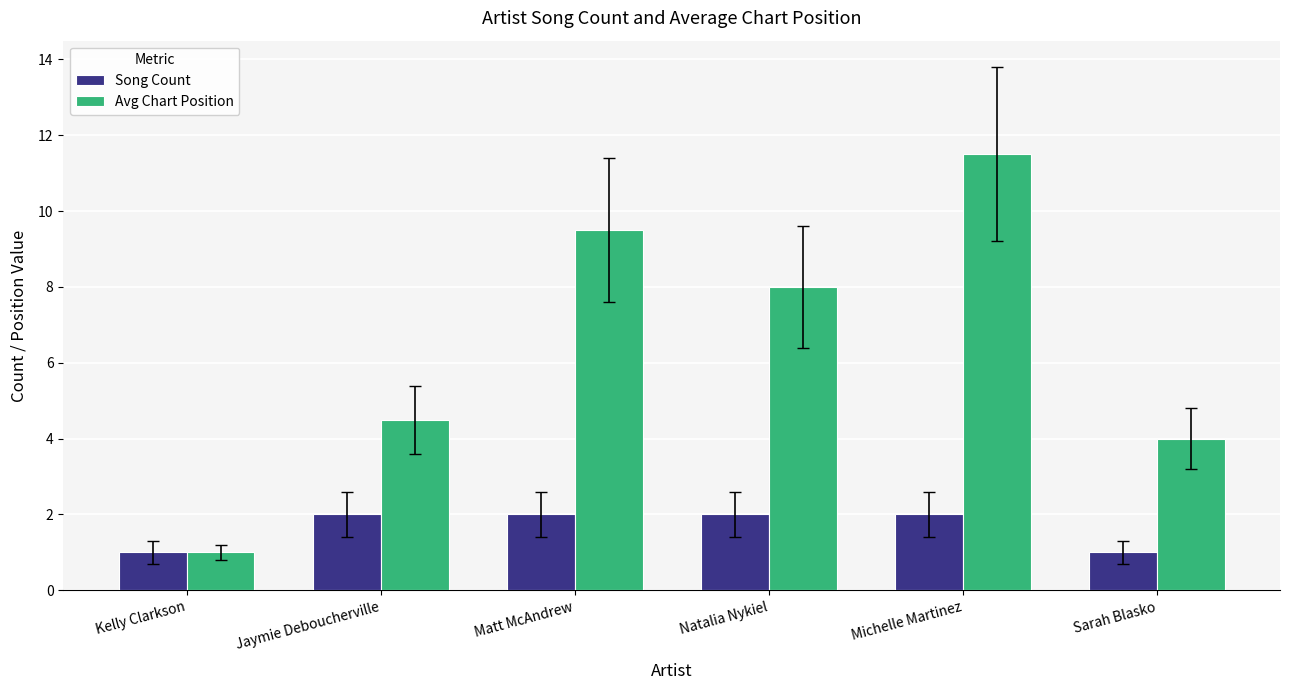

What is the minimum value for Song Count?

1.0